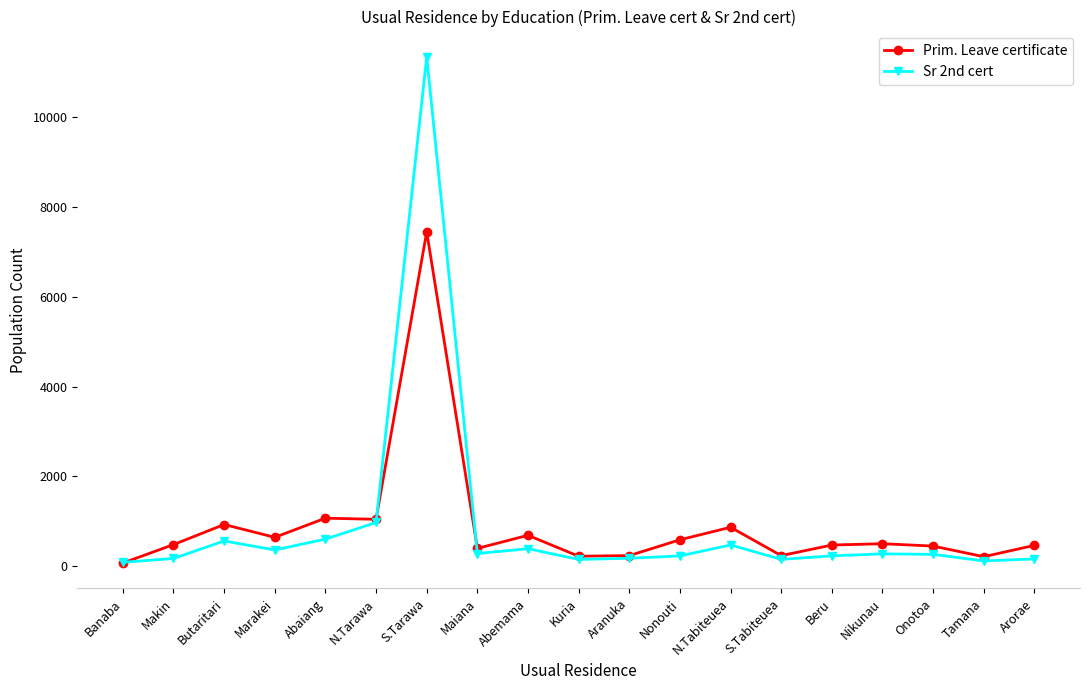

Which label corresponds to the largest value in the chart?

S.Tarawa